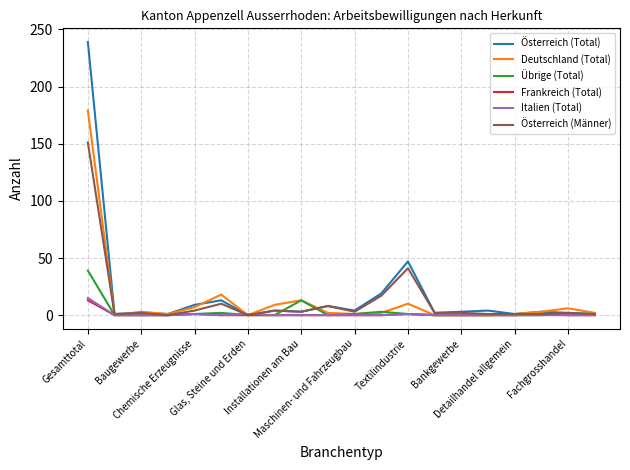

What are all the series names shown in the legend?

Österreich (Total), Deutschland (Total), Übrige (Total), Frankreich (Total), Italien (Total), Österreich (Männer)